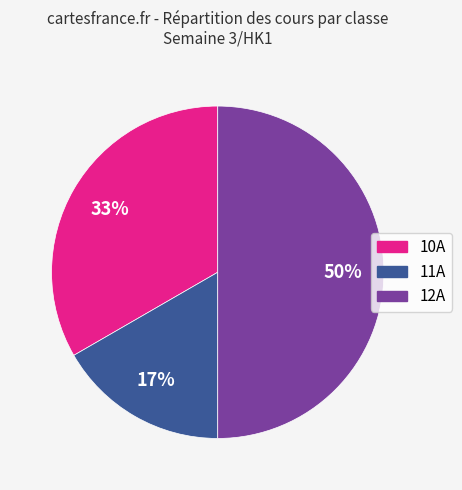

The 11A slice represents 23% of the pie. True or false?

False